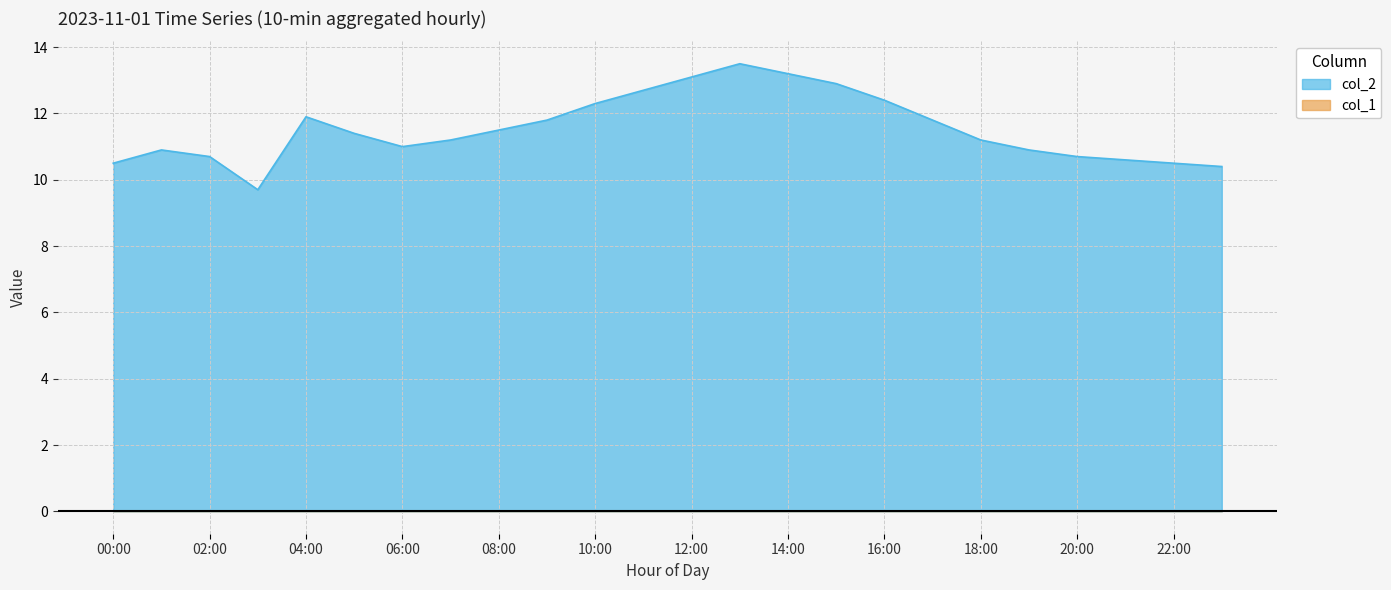

At which category does the chart reach its minimum across all series?

03:00